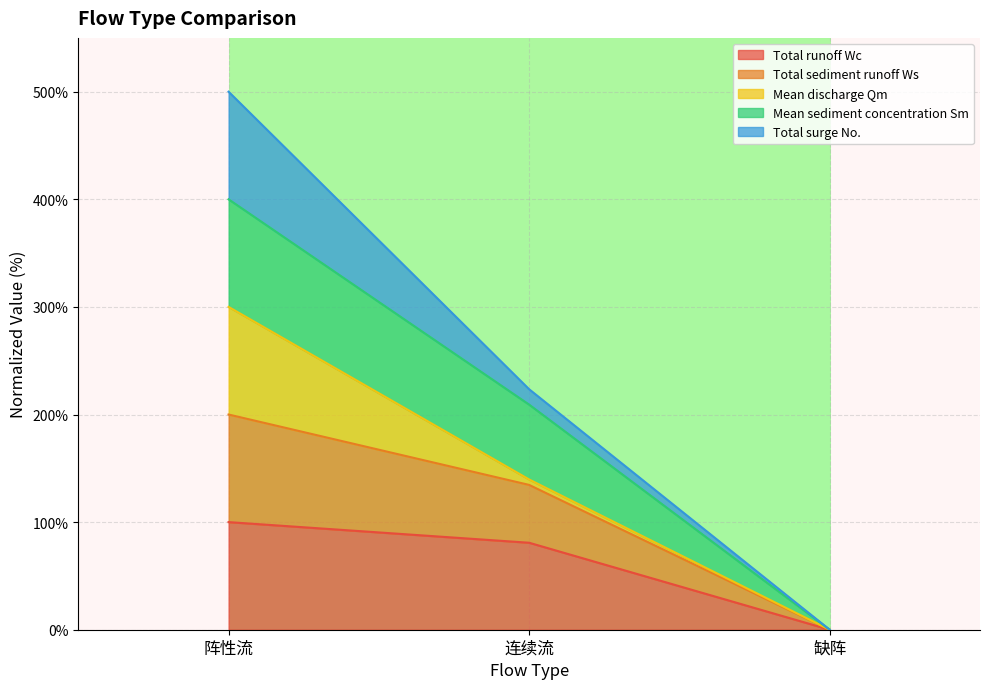

Which category has the lowest value in the Total runoff Wc series?

缺阵